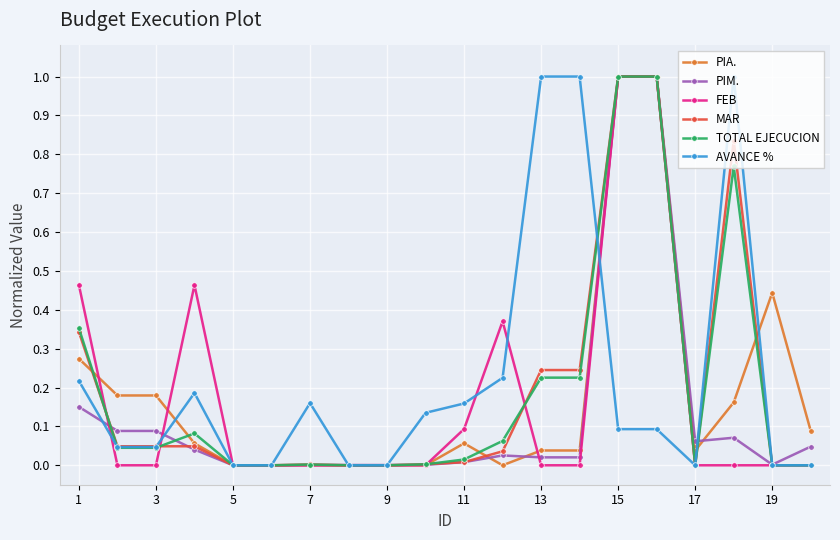

What is the greatest value displayed?

1.0